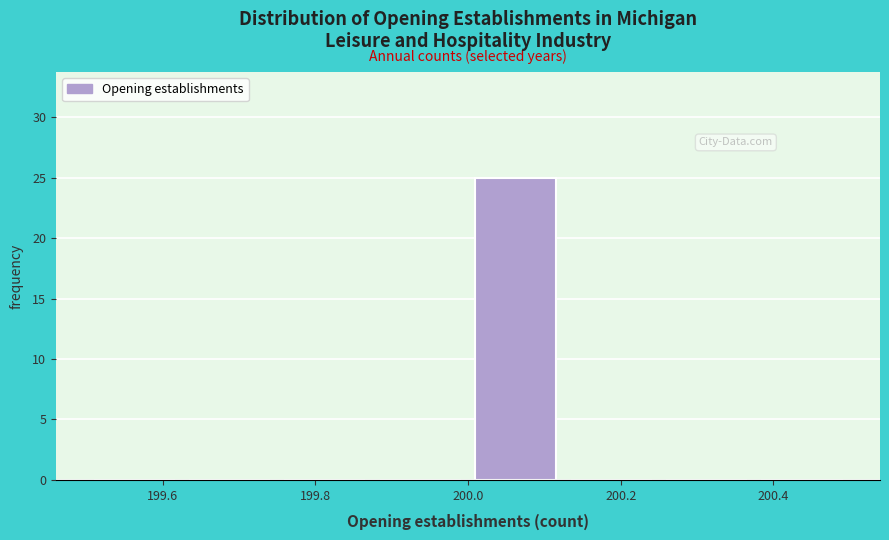

Reading left to right, transcribe this chart: for each bar, give the range it covers on the x-axis and its height. Neither the bar edges nor the heights are printed on the chart, so give them approximately, as read against the axes.

199.500 to 199.625: 0
199.625 to 199.750: 0
199.750 to 199.875: 0
199.875 to 200.000: 0
200.000 to 200.125: 25
200.125 to 200.250: 0
200.250 to 200.375: 0
200.375 to 200.500: 0